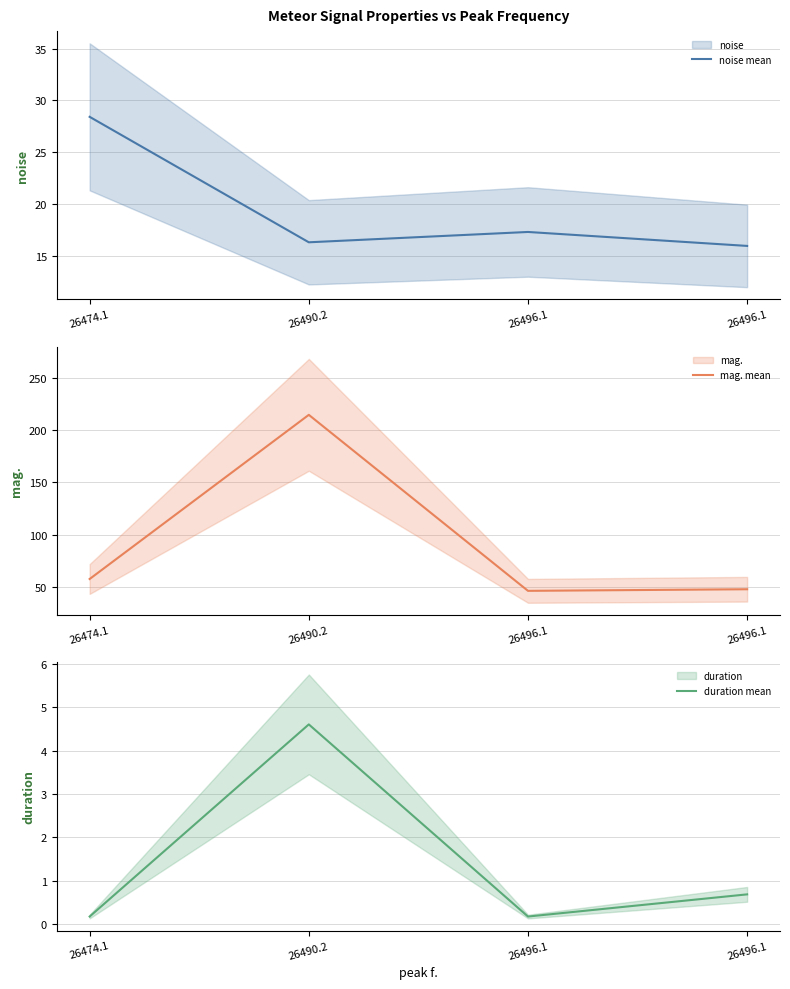

The value of noise mean at 26496.1 is 15.9. True or false?

True